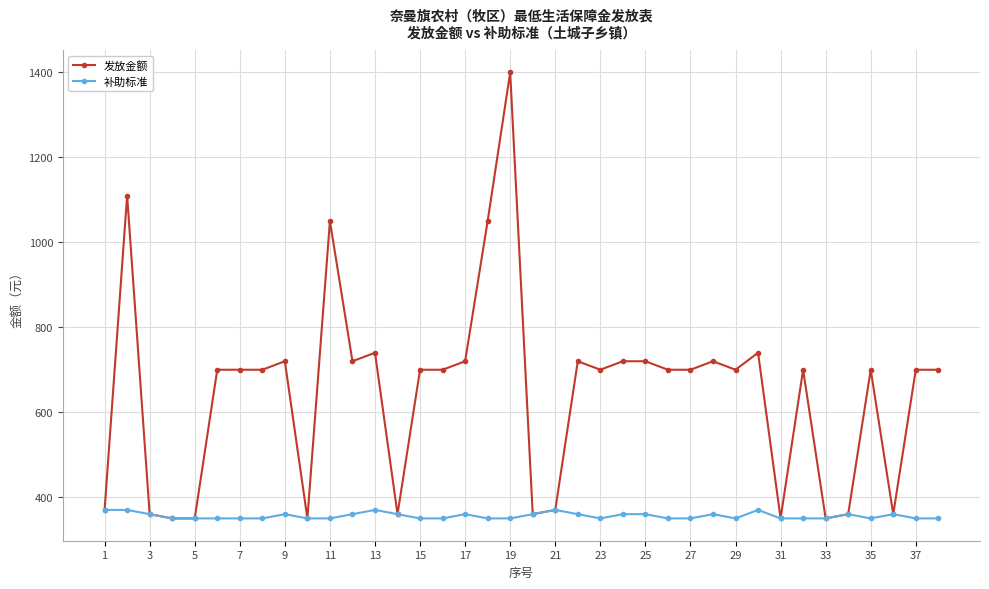

What is the value of the 补助标准 point at the 33rd from the left?

350